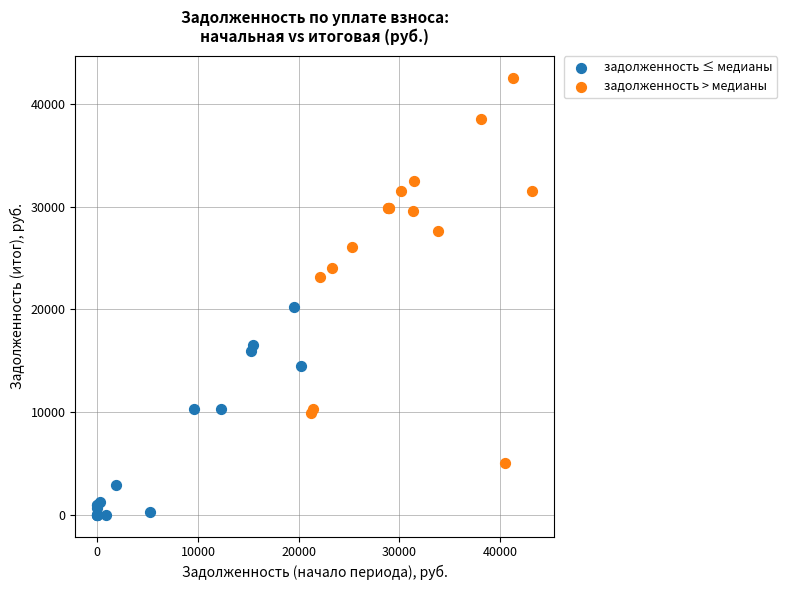

Which series contains the highest Y value?

задолженность > медианы